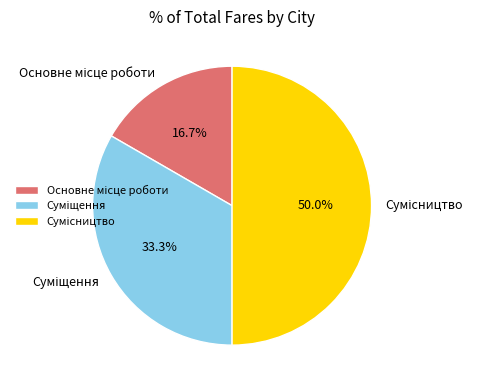

To the nearest percent, what percentage of the pie is Сумісництво?

50%